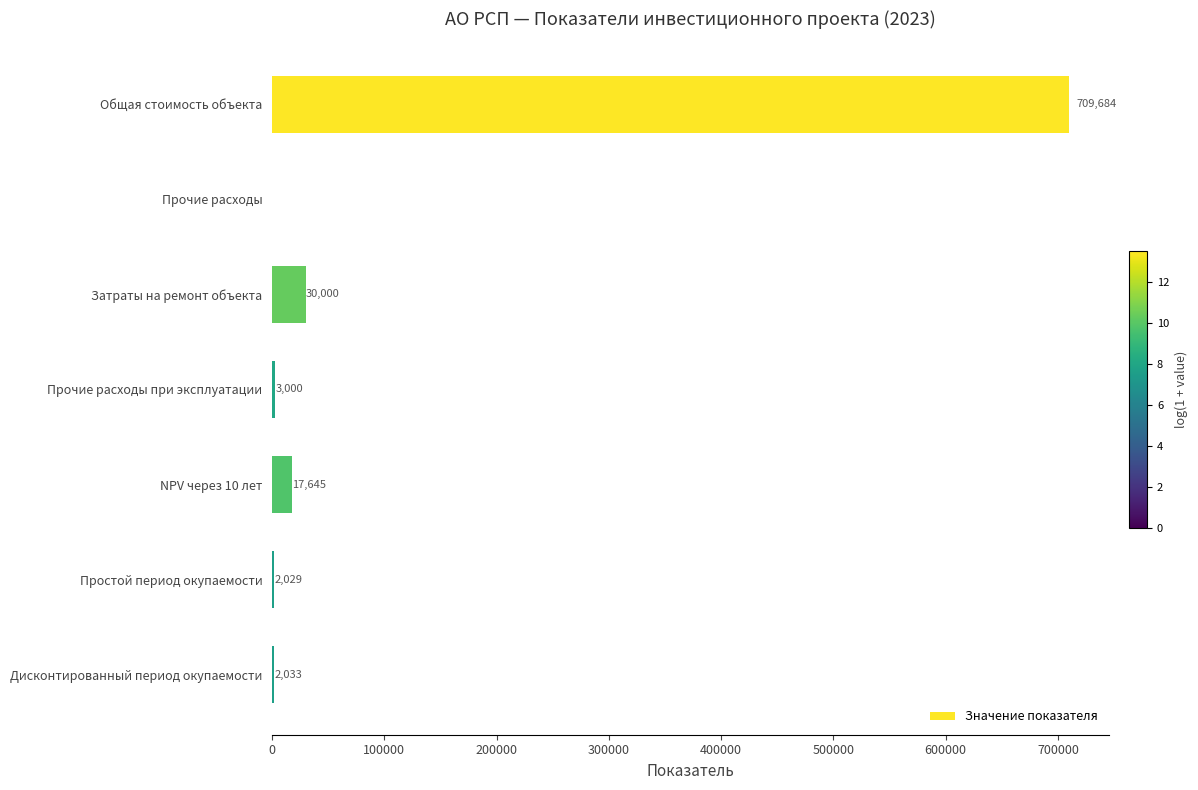

Approximately how many times larger is the value at Простой период окупаемости compared to Дисконтированный период окупаемости?

1.0